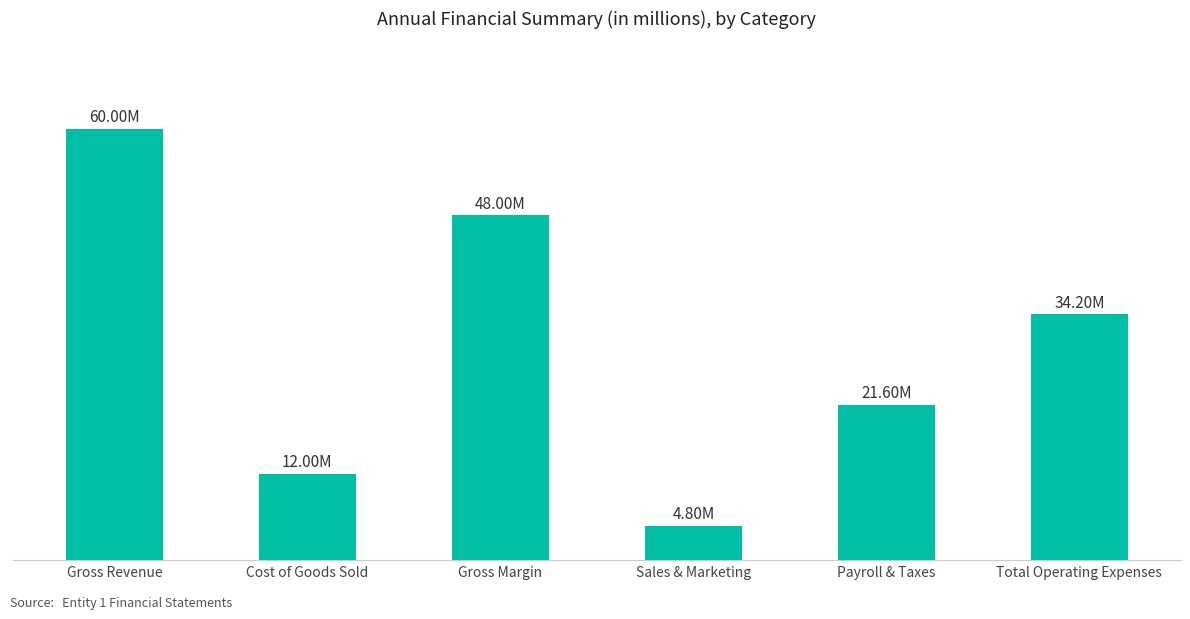

What is the average value?

30100000